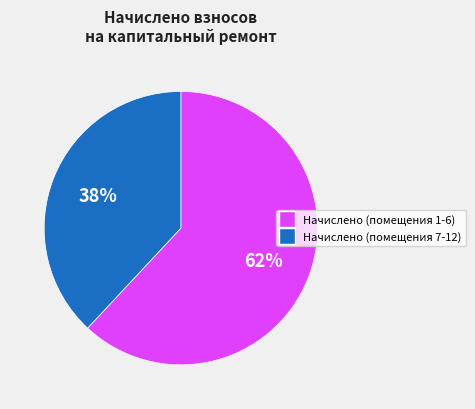

Count the number of slices in the pie.

2